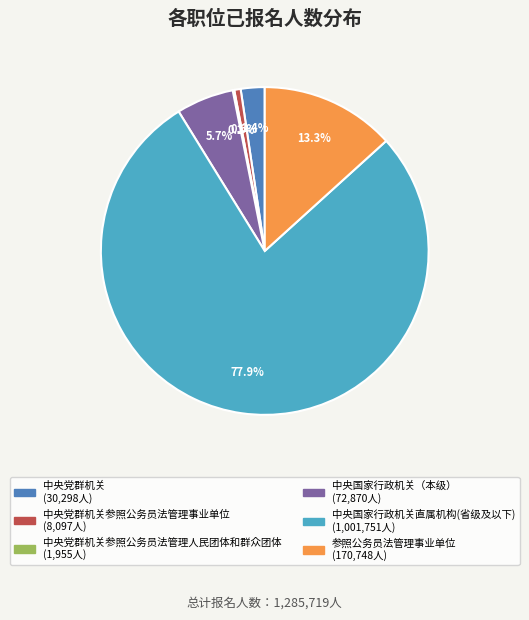

Is there any slice that represents more than half of the pie?

Yes